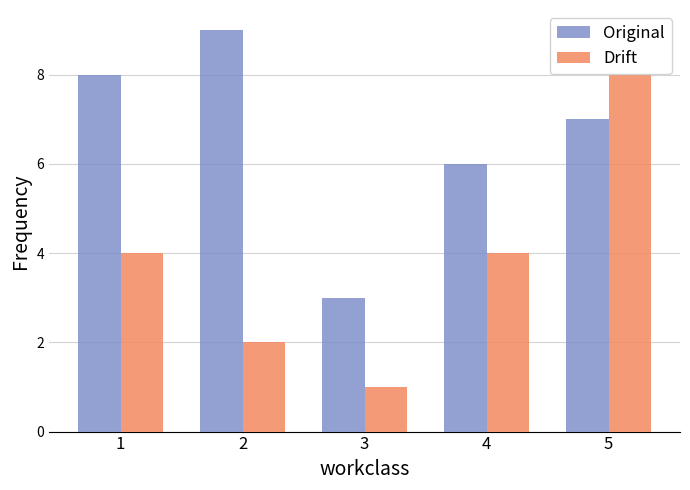

Which series has the largest range (max minus min)?

Drift